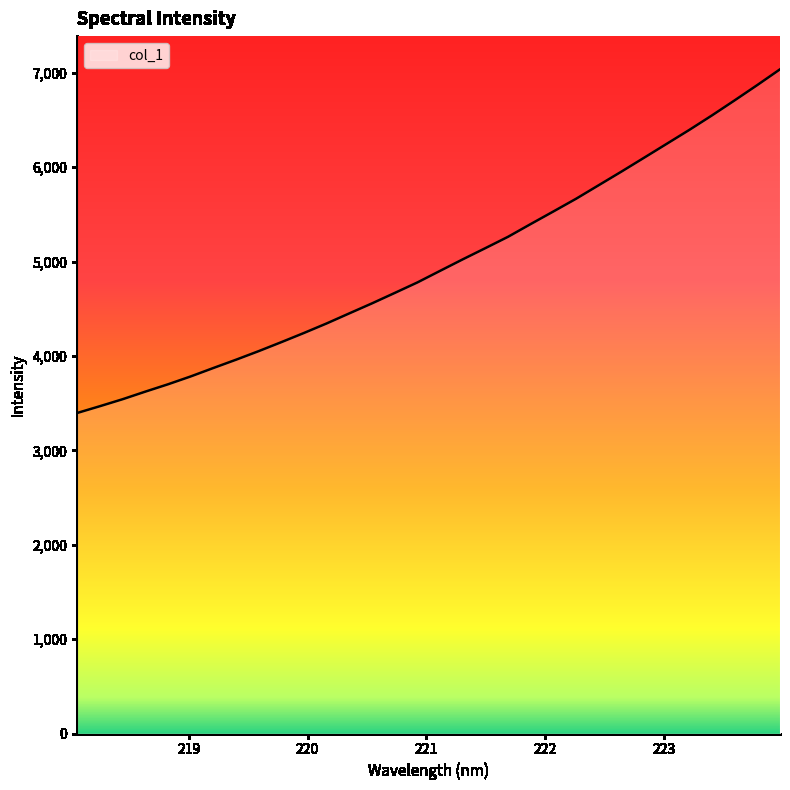

What is the maximum value shown in the chart?

7035.9